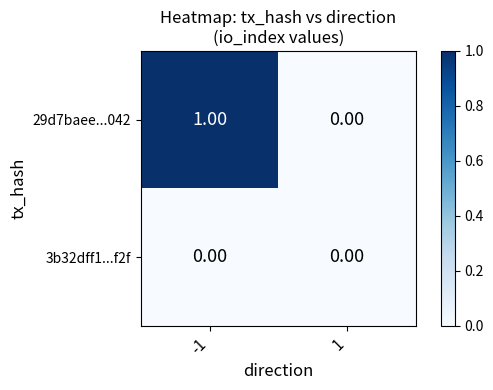

Which series changed the most between -1 and 1?

29d7baee...042